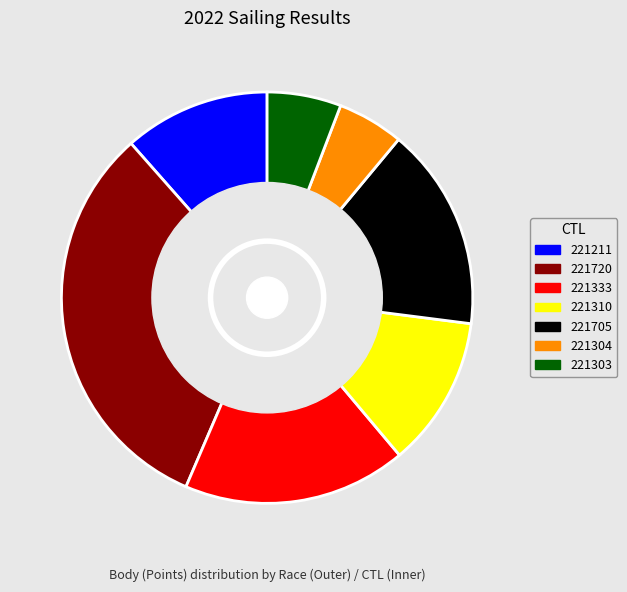

Combined, what portion of the pie is 221304 and 221211?

16.7%